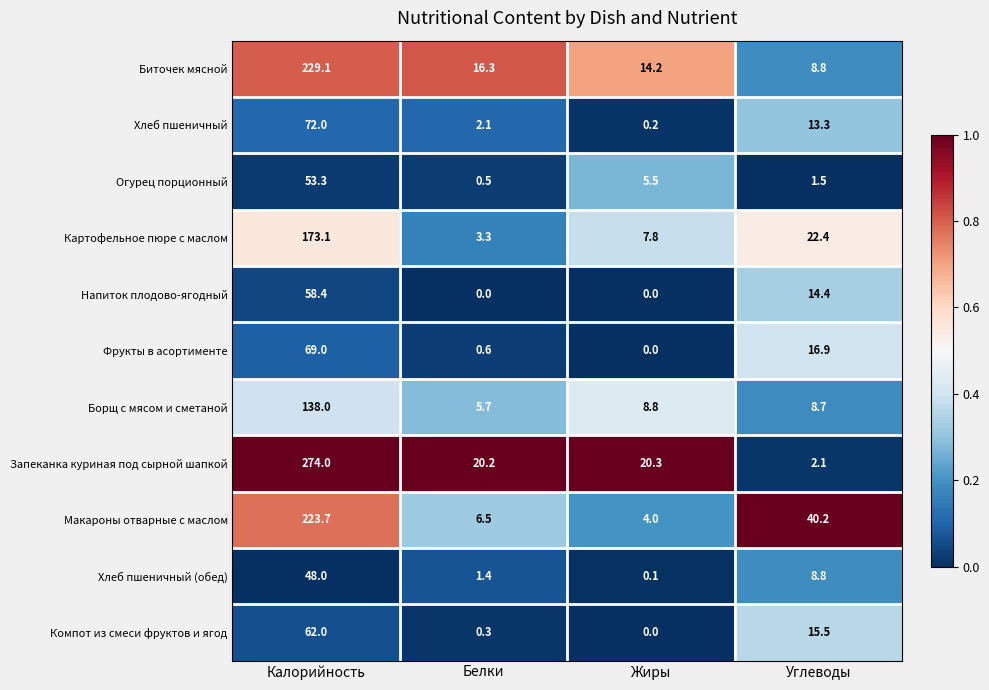

How many series are shown in this chart?

11